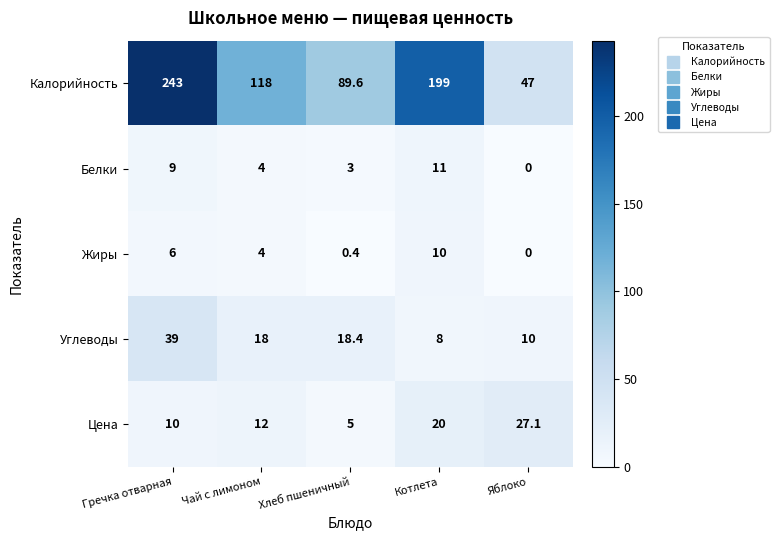

True or false: Калорийность has a value of 80.9 at Чай с лимоном.

False